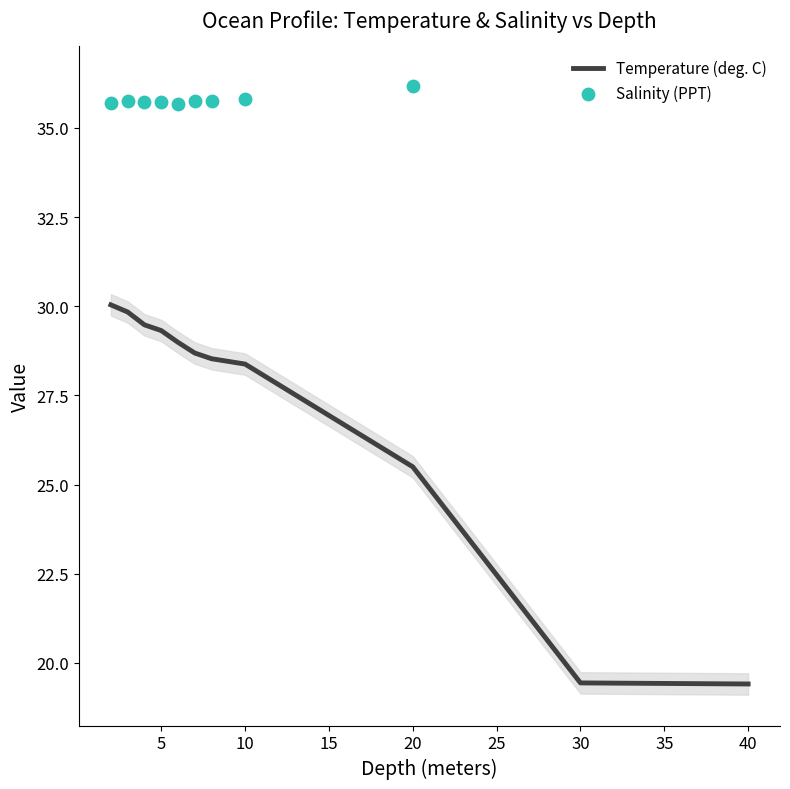

Is it true that Temperature (deg. C) equals 25.5 at 20?

True